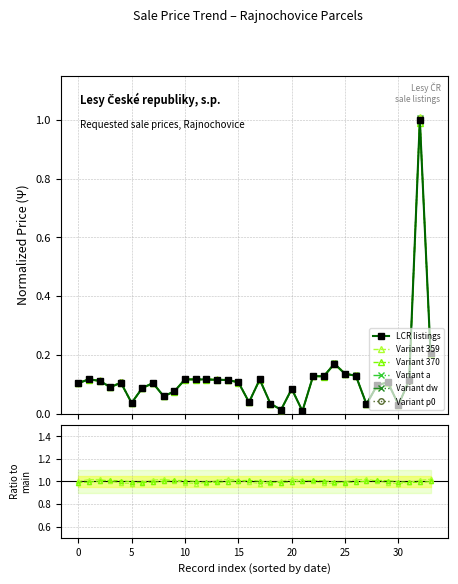

True or false: Variant 359 and Variant p0 intersect in this chart.

False